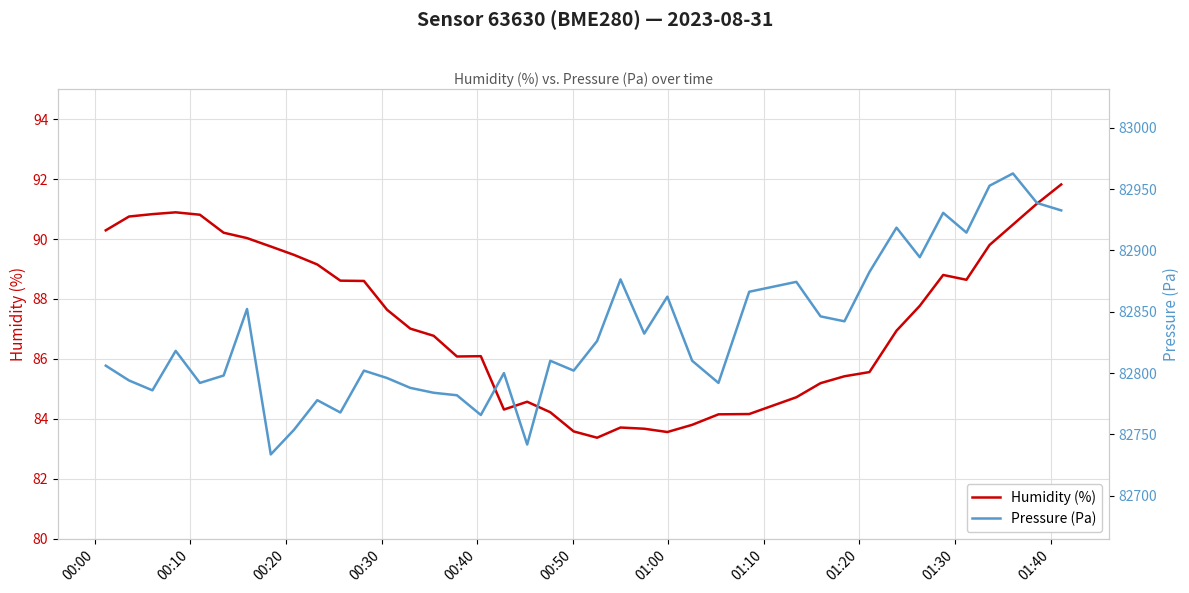

How many lines are shown in the chart?

2